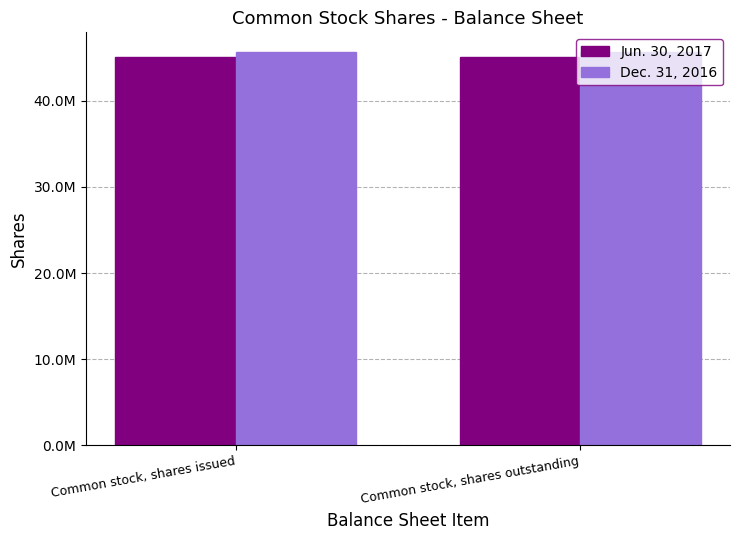

Reading left to right, what are all the values shown in this chart?

Jun. 30, 2017: Common stock, shares issued=45066058	Common stock, shares outstanding=45066058
Dec. 31, 2016: Common stock, shares issued=45659762	Common stock, shares outstanding=45659762